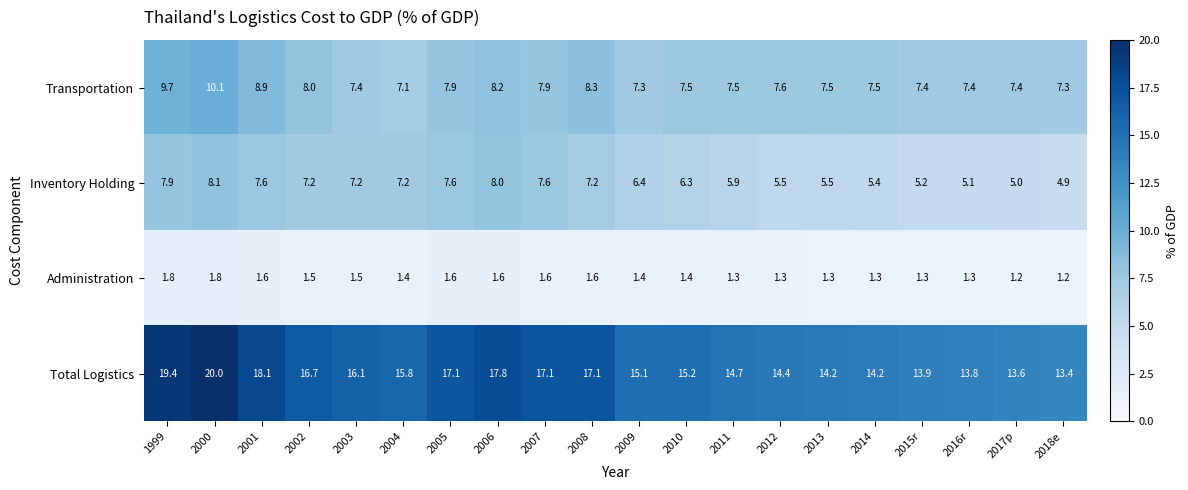

What value does the Total Logistics series have at 2016r?

13.8